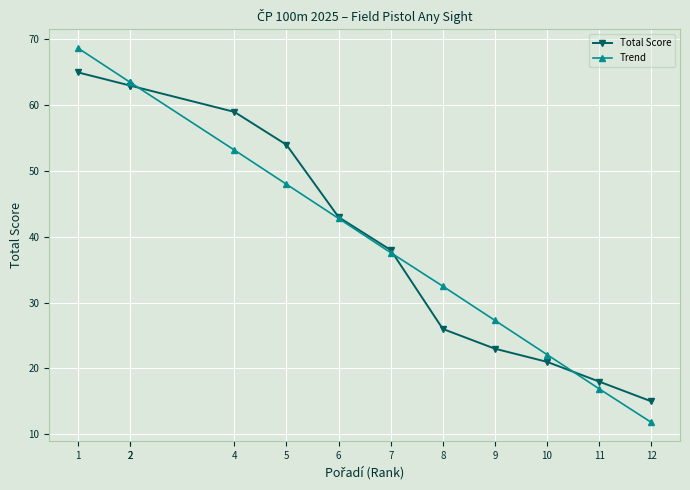

At which category does the chart reach its peak across all series?

1